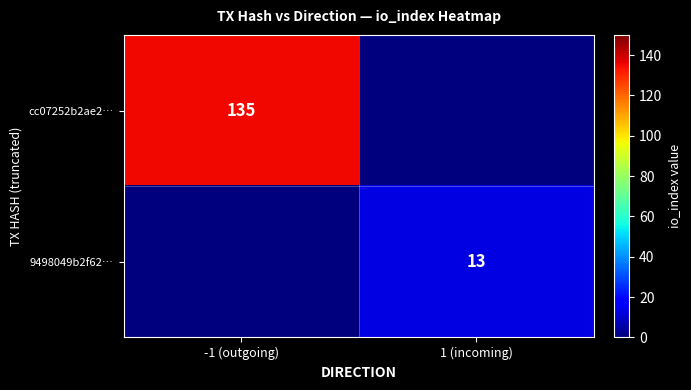

The value of 9498049b2f62… at 1 (incoming) is 13. True or false?

True